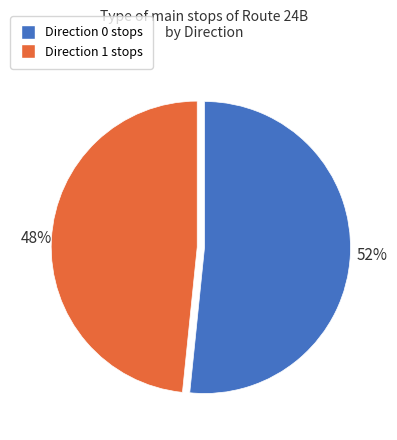

Which category has the biggest portion of the pie?

Direction 0